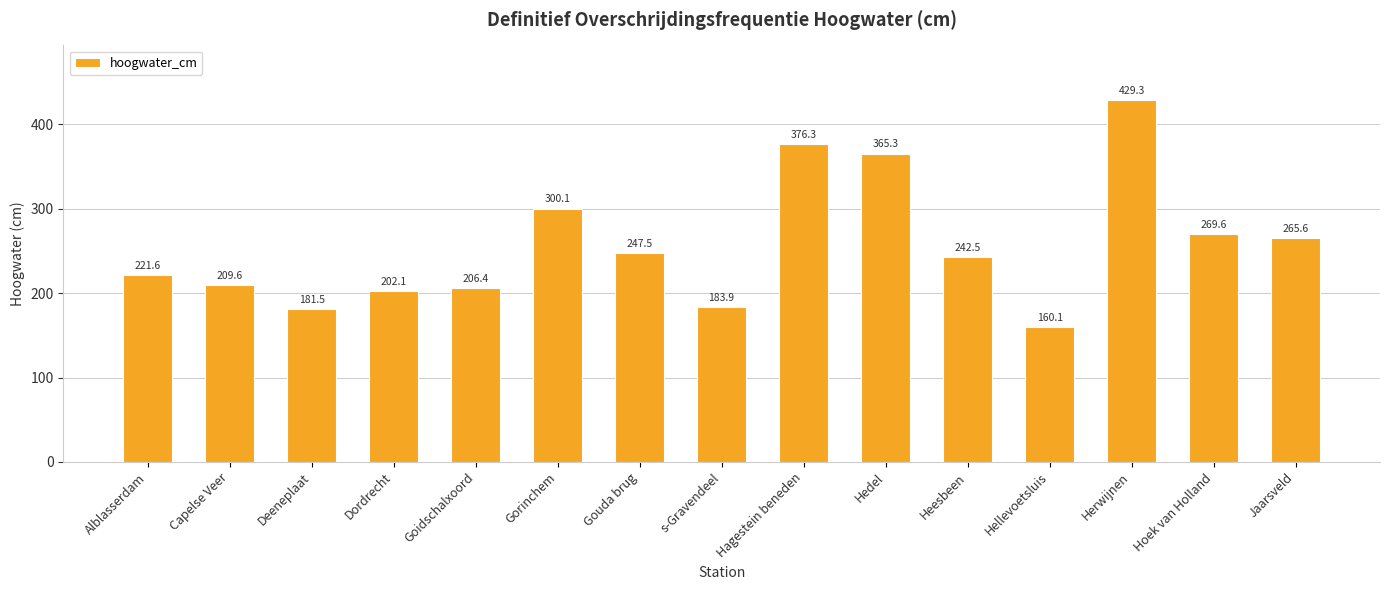

Is it true that the value at Hedel is 365.3?

True